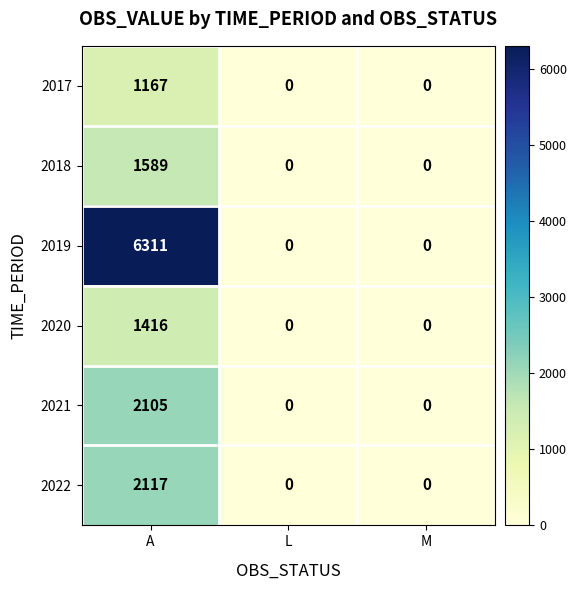

Which series has the widest spread of values?

2019